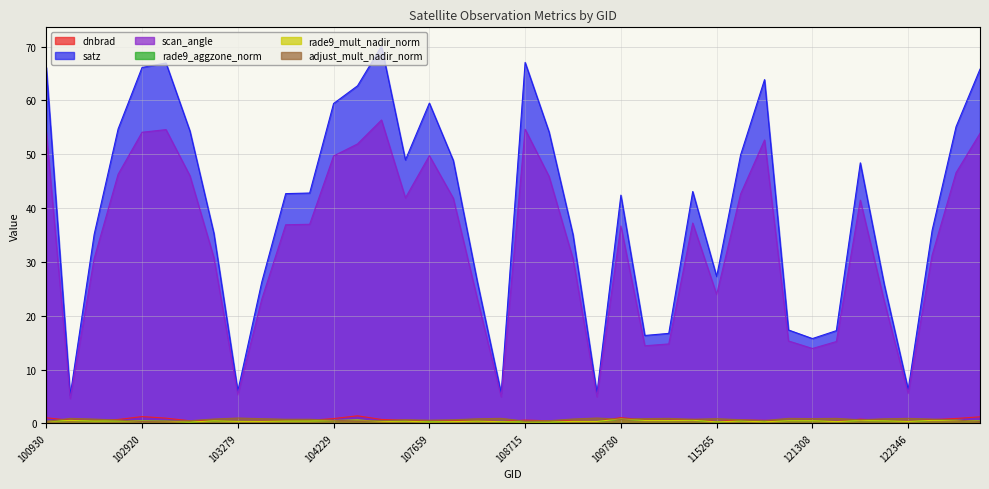

True or false: scan_angle and dnbrad intersect in this chart.

False